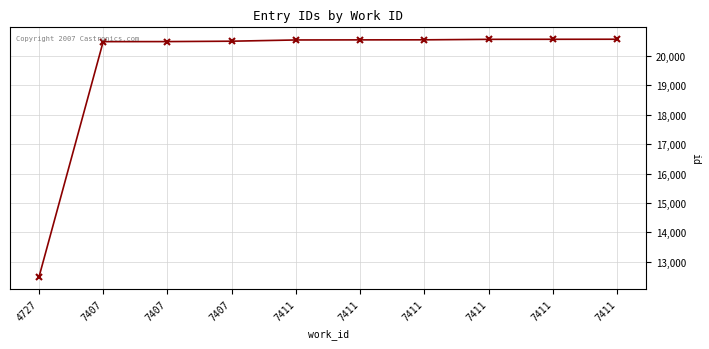

Rank the categories by value from lowest to highest.

4727, 7407, 7407, 7407, 7411, 7411, 7411, 7411, 7411, 7411